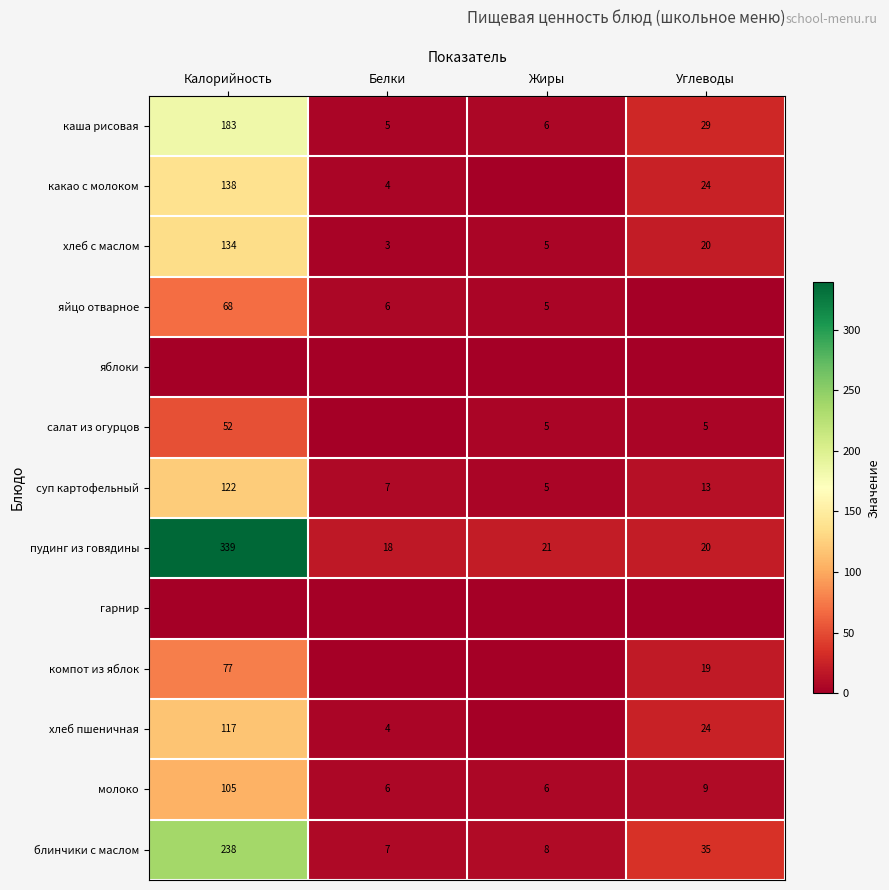

Is it true that яйцо отварное equals 8 at Жиры?

False